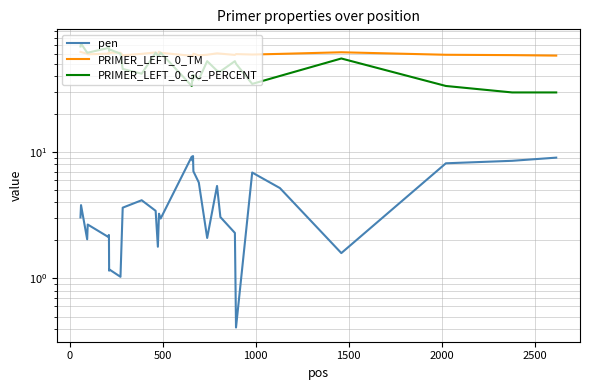

List the series in order of their overall mean, highest first.

PRIMER_LEFT_0_TM, PRIMER_LEFT_0_GC_PERCENT, pen